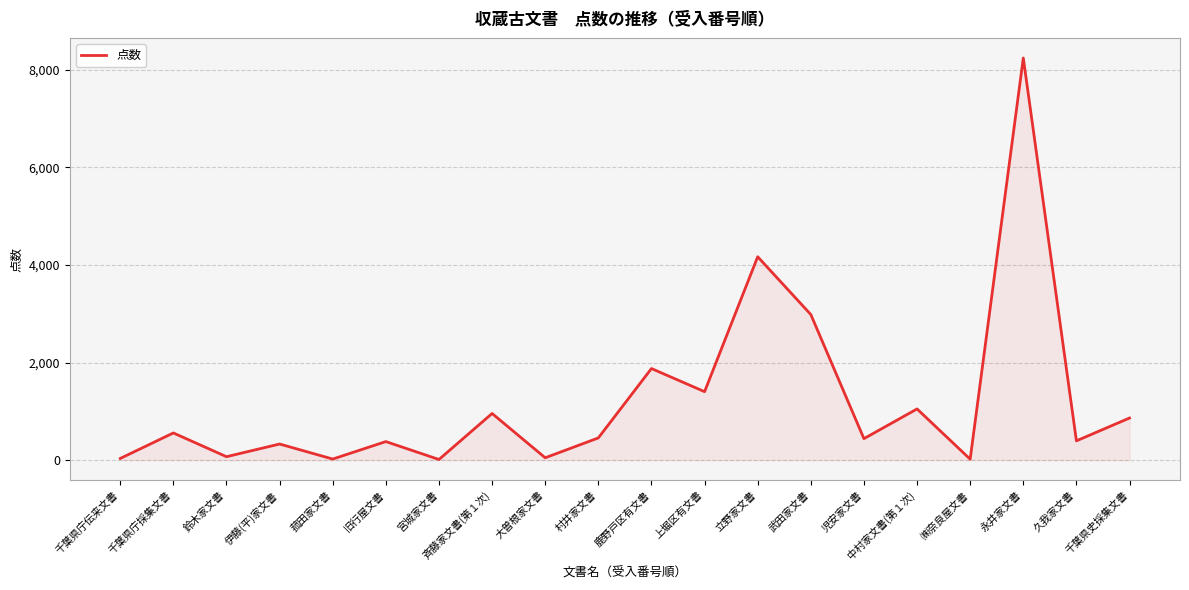

At which label does the data first exceed 455?

千葉県庁採集文書